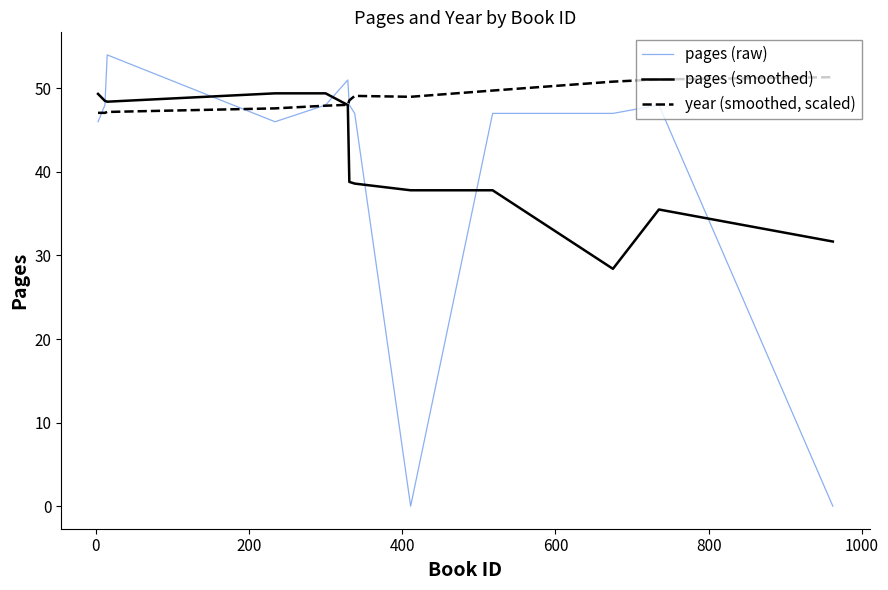

Which series has the largest range (max minus min)?

pages (raw)